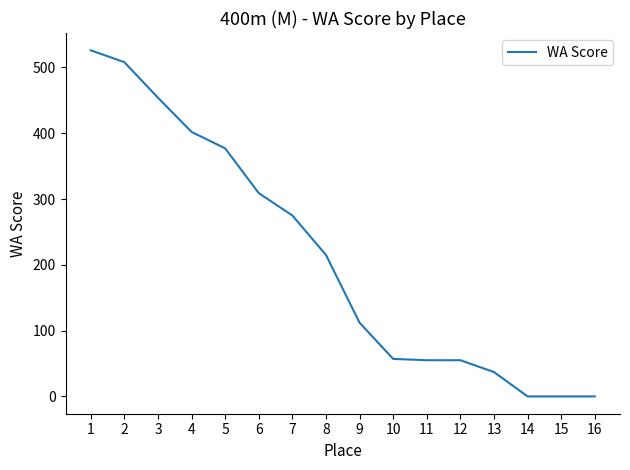

The value at 5 is 601. True or false?

False